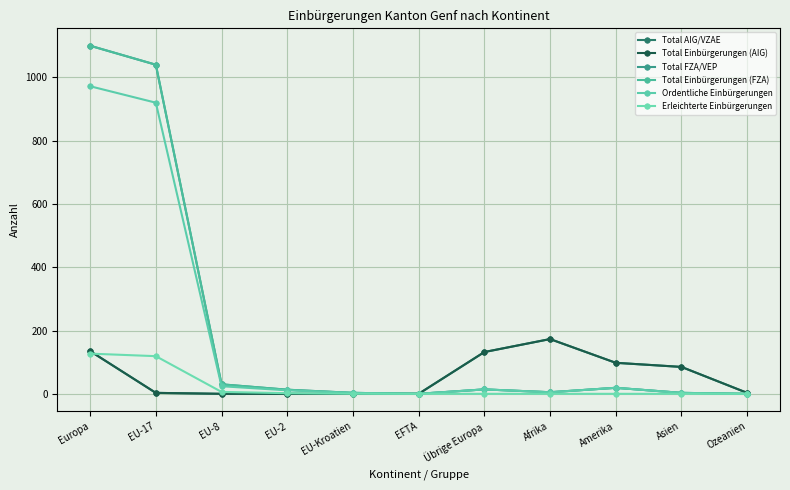

At which label does Total Einbürgerungen (FZA) first exceed 13?

Europa